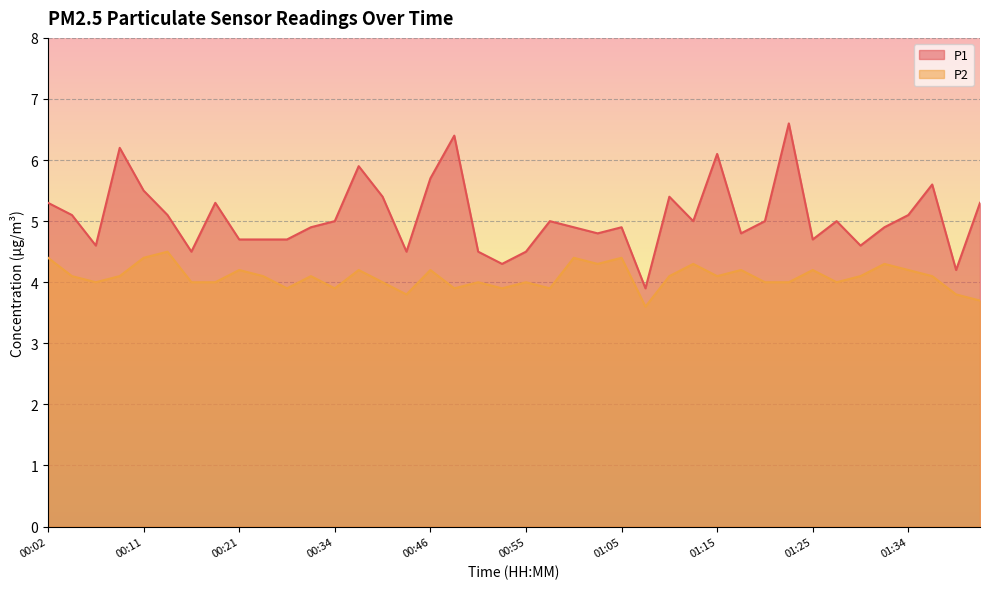

The P1 series shows 5.0 at 01:20. True or false?

True